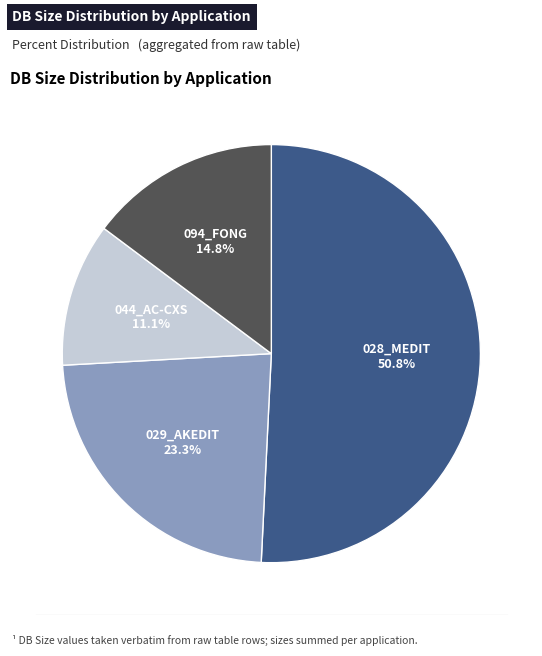

Which slice is the largest?

028_MEDIT